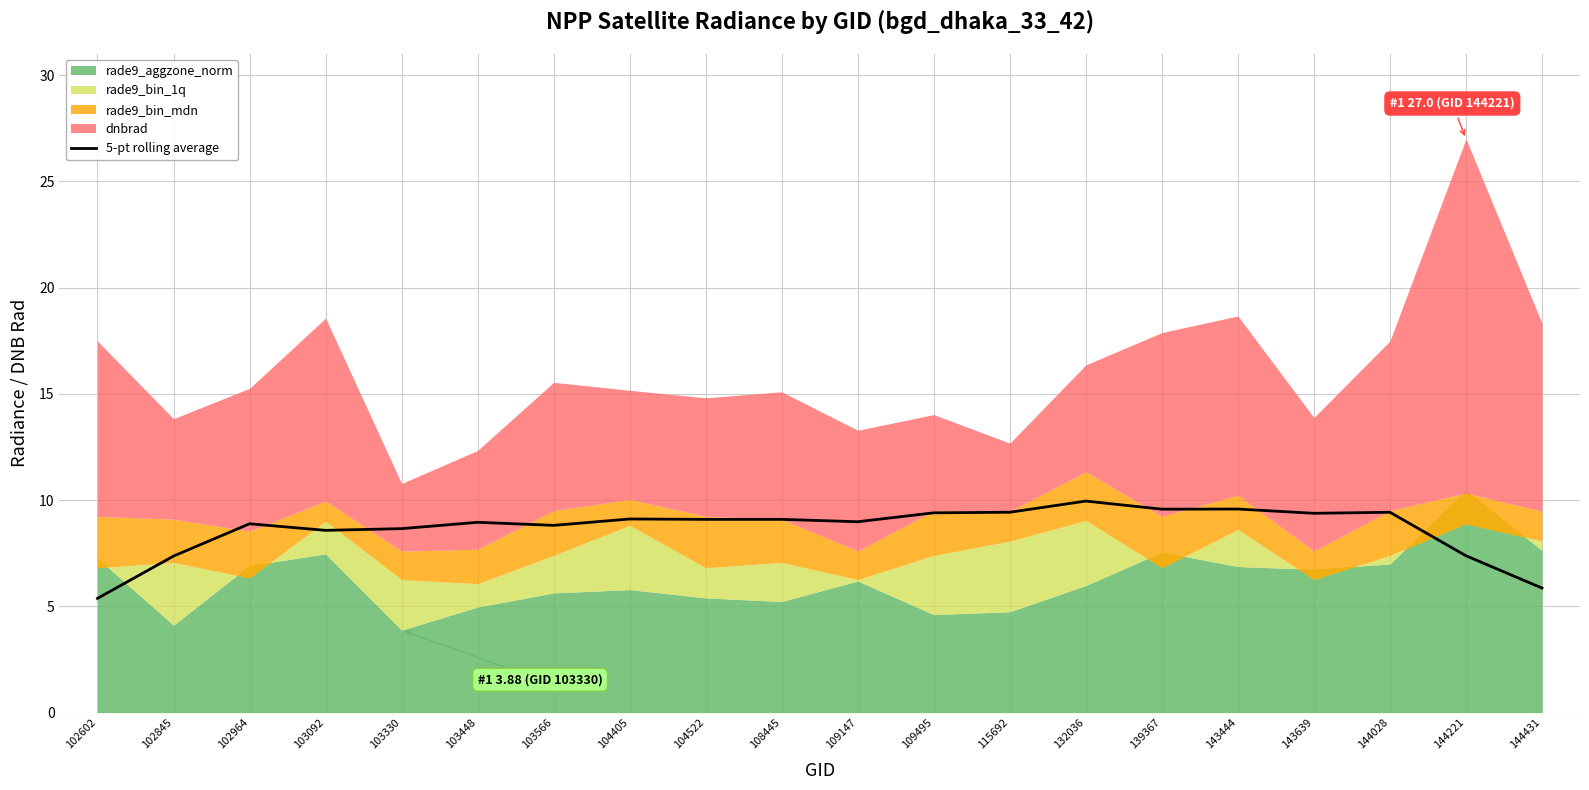

Where is the data nearest to the value 7?

102845